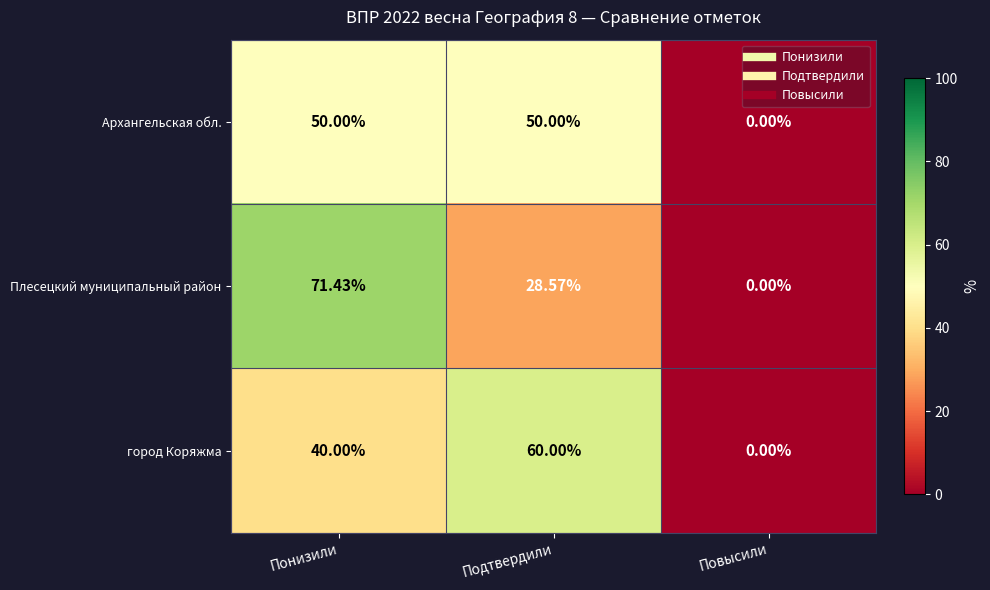

Between Понизили and Подтвердили, which series saw the biggest shift?

Плесецкий муниципальный район